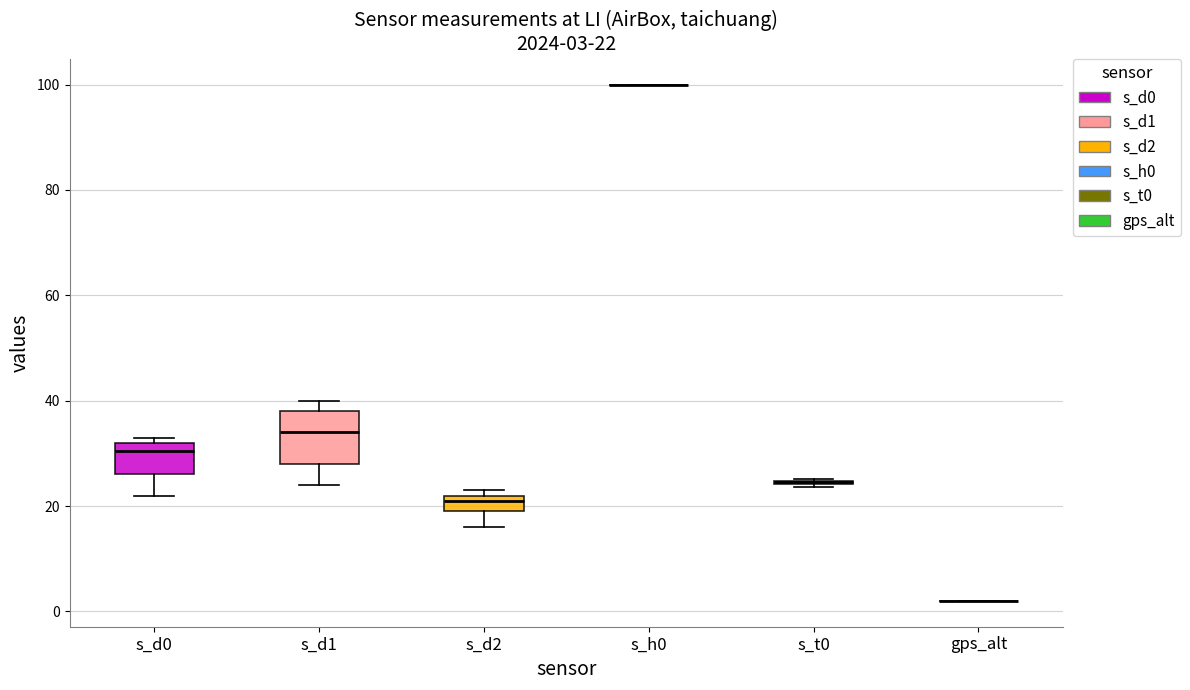

Which box is the tallest, from its lower edge to its upper edge?

s_d1